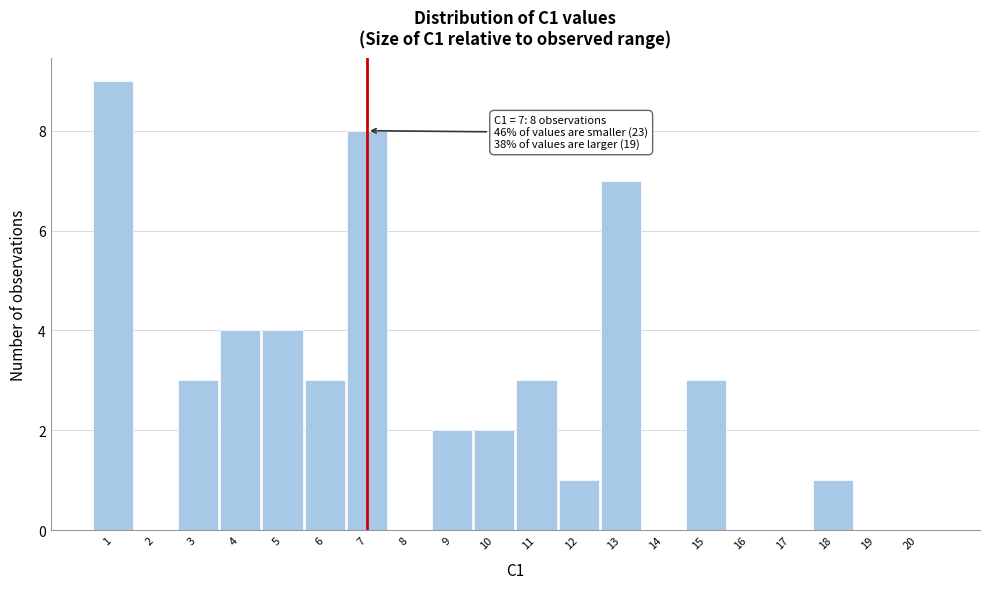

Which range on the x-axis has the tallest bar?

0.5 to 1.5